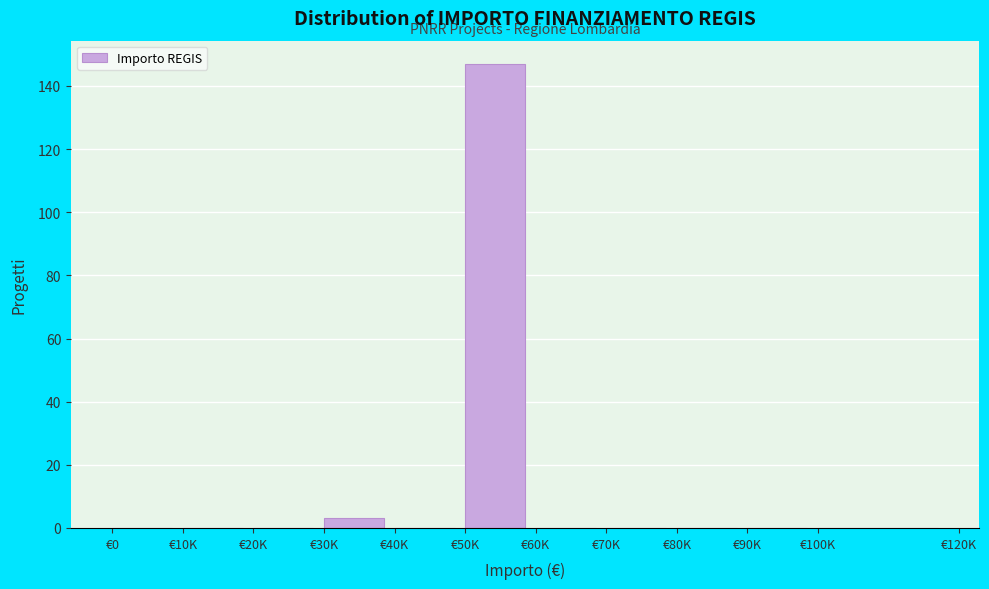

Reading right to left, what are all the values shown in this chart?

€100K=0	€90K=0	€80K=0	€70K=0	€60K=0	€50K=147	€40K=0	€30K=3	€20K=0	€10K=0	€0=0